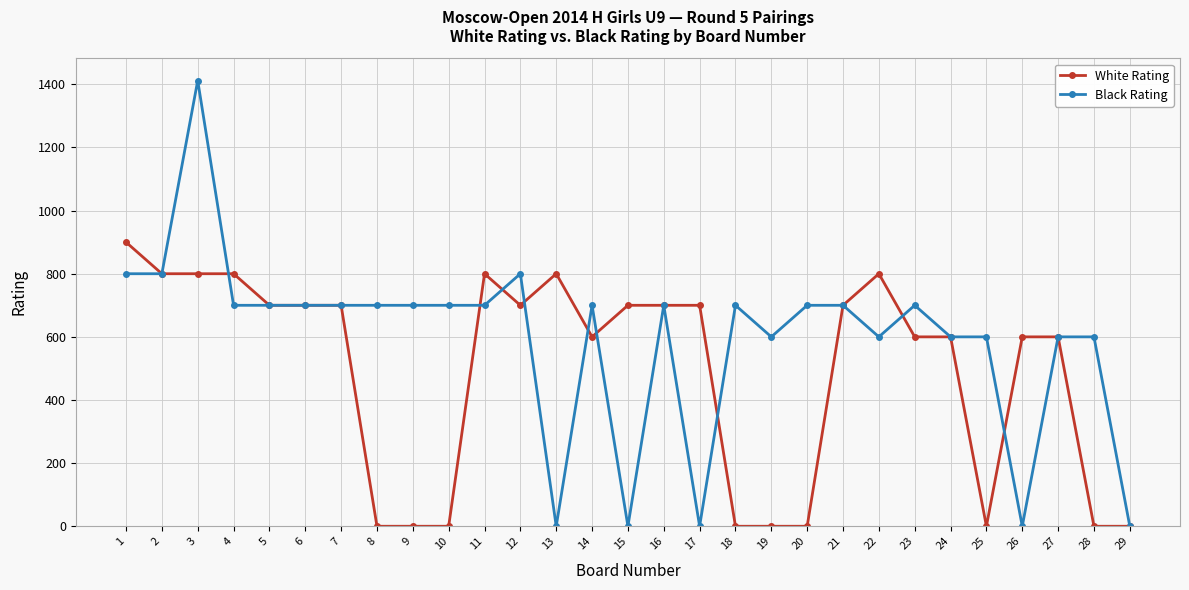

What is the difference between the highest and lowest values at 17?

700